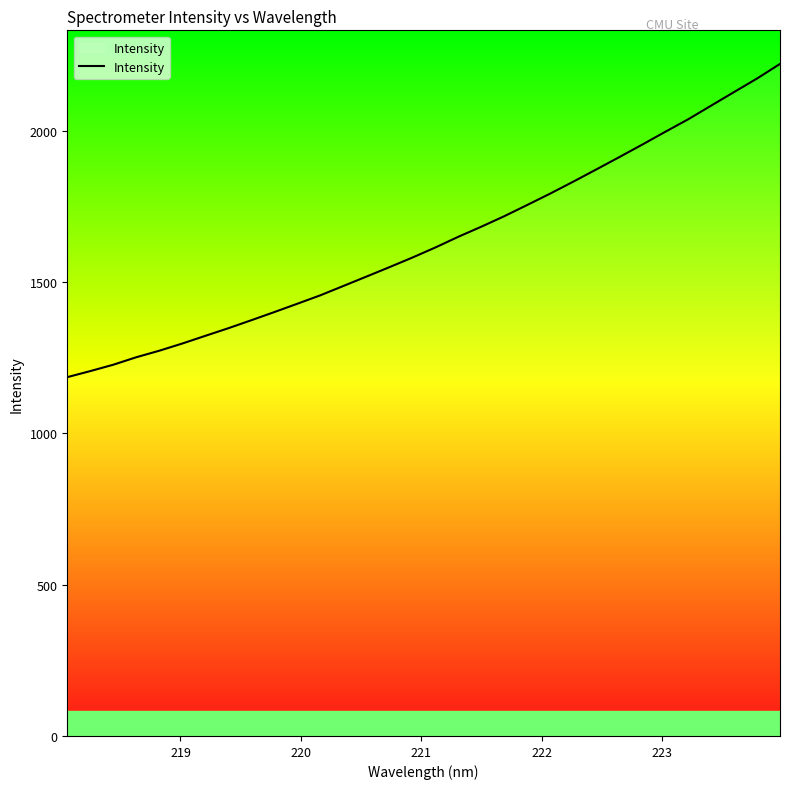

What is the maximum value shown in the chart?

2221.5